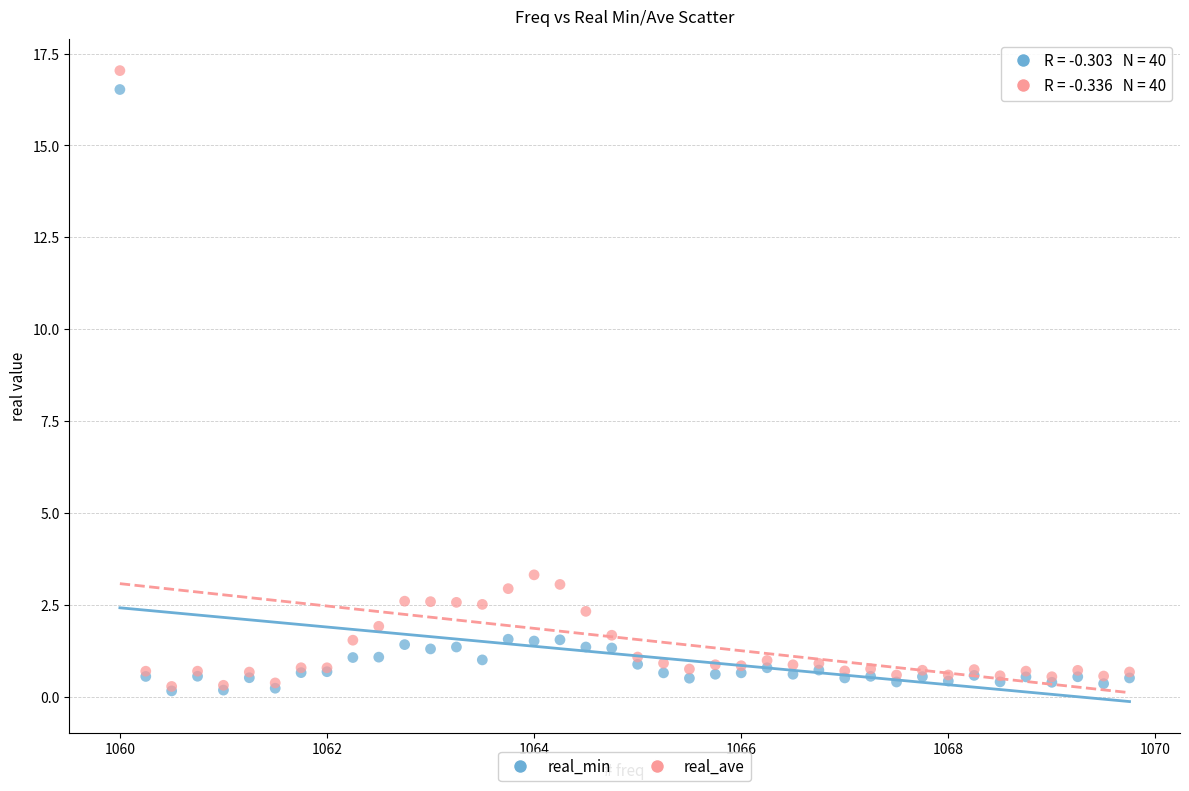

In the real_min series, what Y value is closest to 8?

1.6